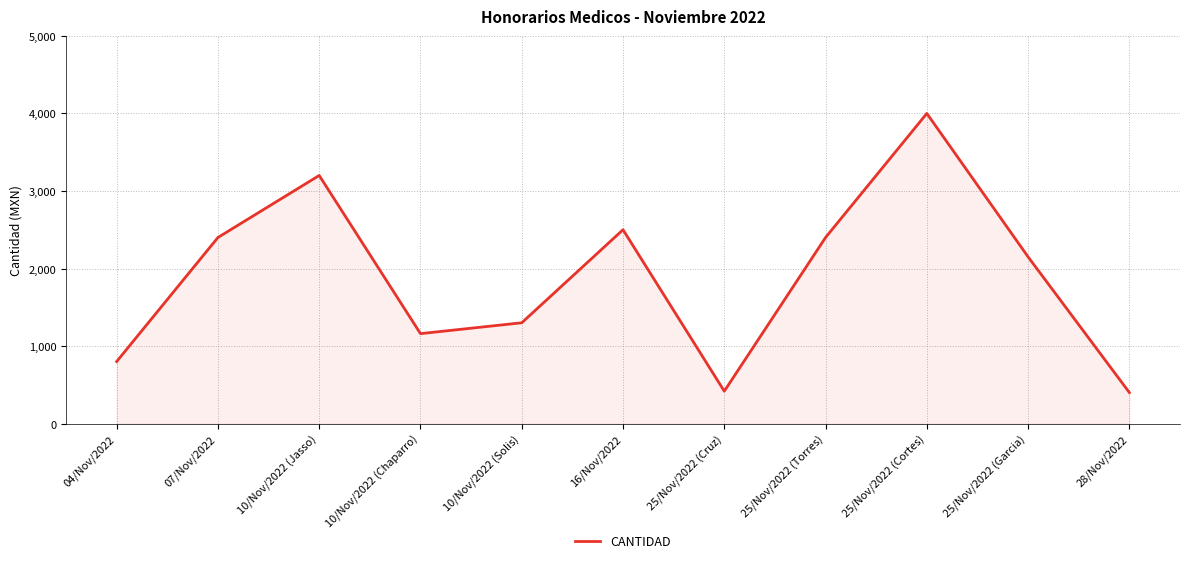

The chart shows a value of 3480.8 at 25/Nov/2022 (Garcia). True or false?

False